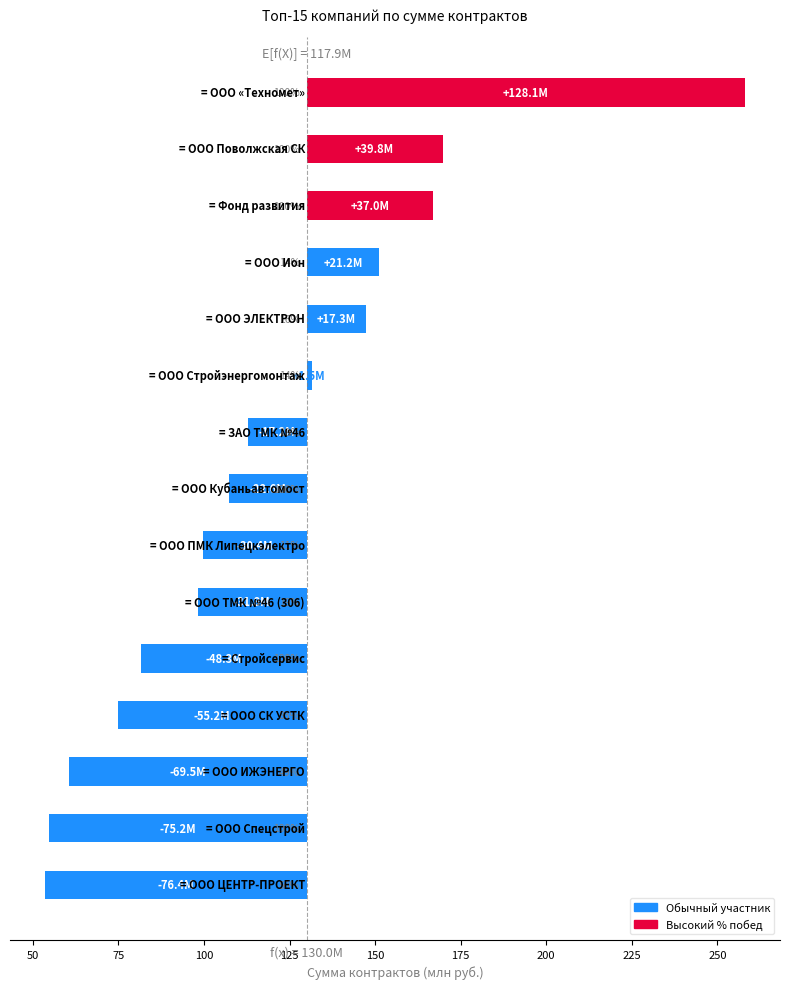

The chart shows a value of 34.9 at 100. True or false?

False